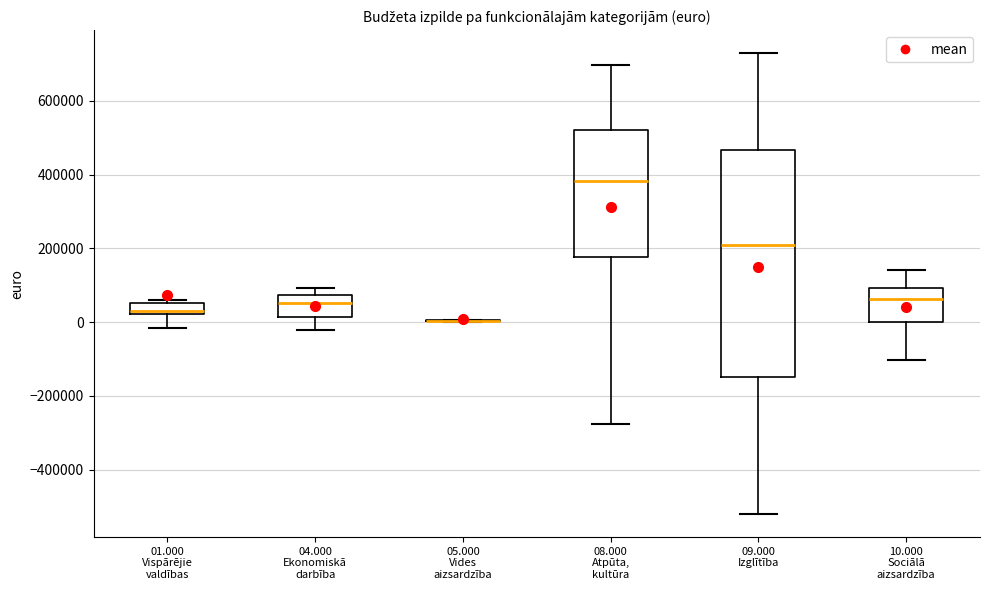

Reading left to right, read every box against the y-axis: the position of its median line, the range the box covers, and the ends of its whiskers. The values are not printed on the chart, so give them approximately, as read against the axis.

01.000 Vispārējie valdības: median 40000, box 20000 to 60000, whiskers -20000 to 60000 (just above the box's upper edge)
04.000 Ekonomiskā darbība: median 60000, box 20000 to 80000, whiskers -20000 to 100000
05.000 Vides aizsardzība: box collapsed to a line at 0, whiskers 0 to 0
08.000 Atpūta, kultūra: median 380000, box 180000 to 520000, whiskers -280000 to 700000
09.000 Izglītība: median 200000, box -140000 to 460000, whiskers -520000 to 720000
10.000 Sociālā aizsardzība: median 60000, box 0 to 100000, whiskers -100000 to 140000